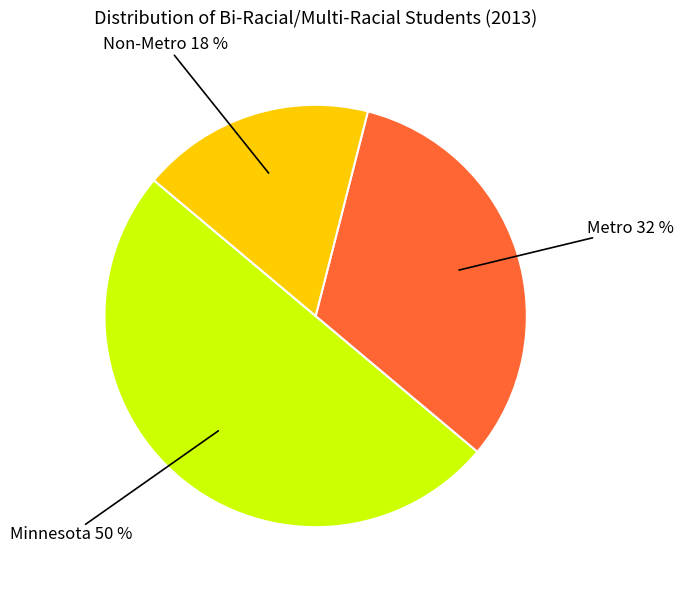

How many slices are in this pie chart?

3